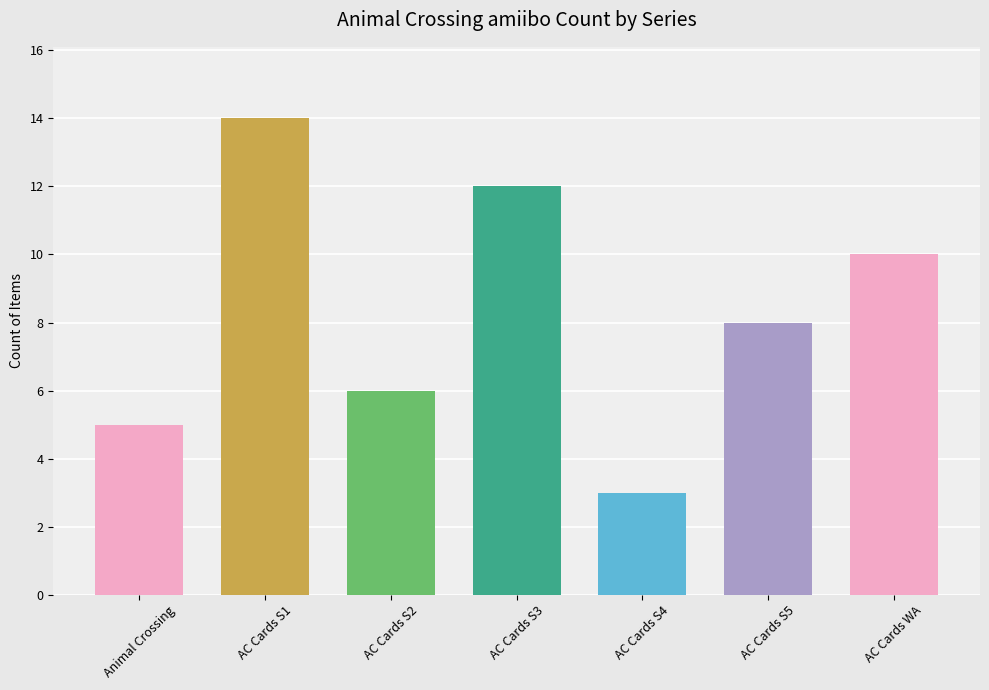

At which label does the data first exceed 8?

AC Cards S1